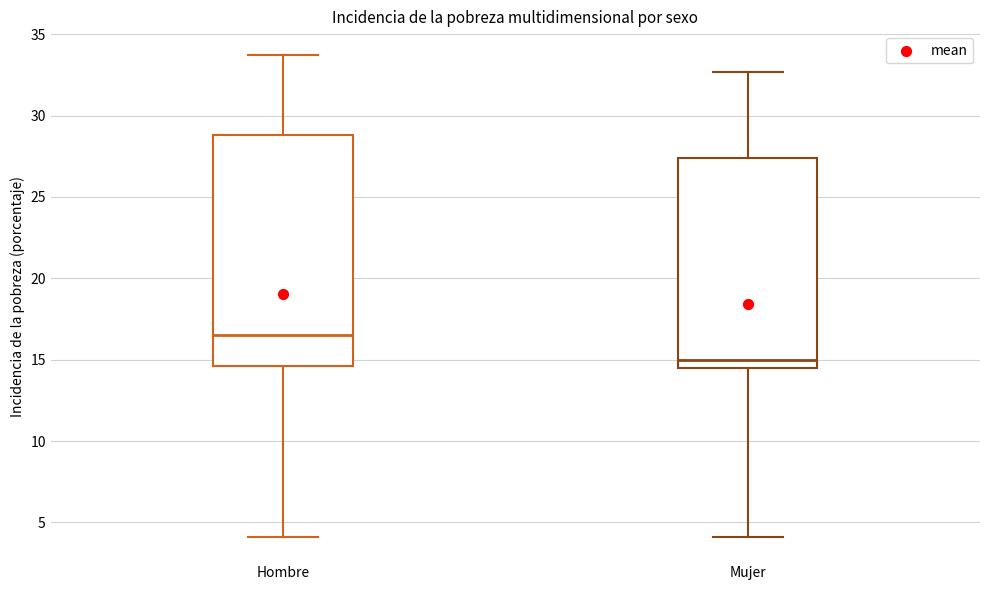

Reading left to right, transcribe this box plot: for each box, give where its median line is, the range the box spans, and where its two whiskers end, as read against the y-axis. The values are not printed on the chart, so give them approximately, as read against the axis.

Hombre: median 16.5, box 14.5 to 29.0, whiskers 4.0 to 33.5
Mujer: median 15.0, box 14.5 to 27.5, whiskers 4.0 to 32.5